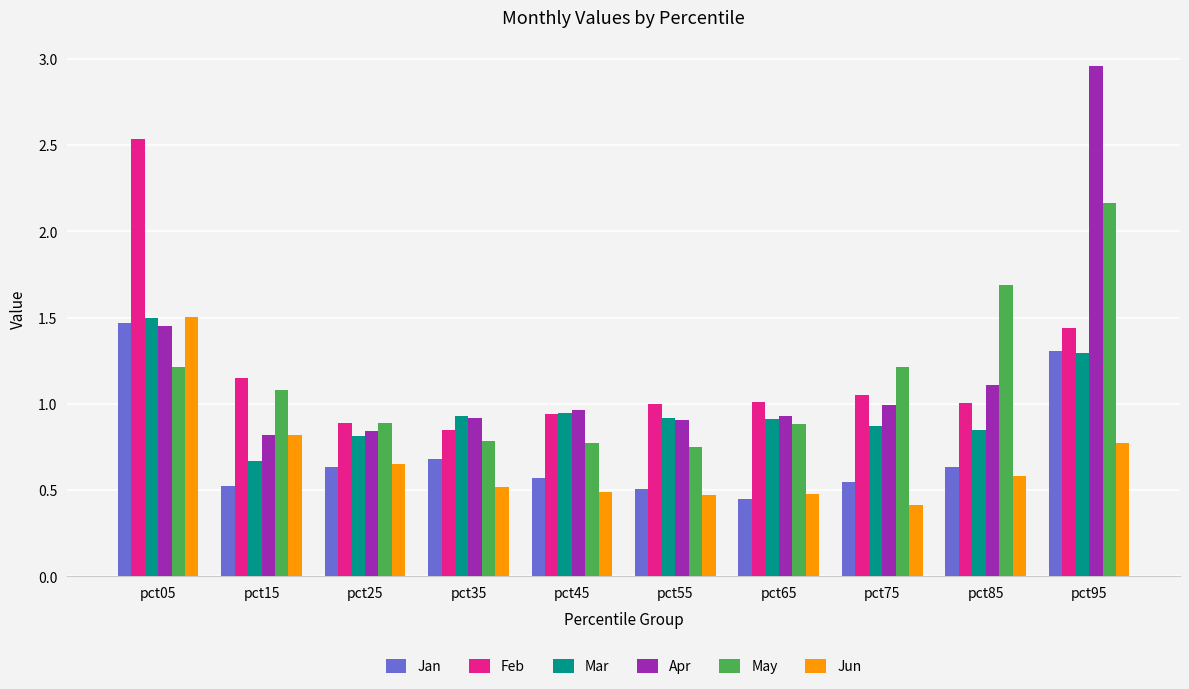

True or false: Jun has a value of 0.8 at pct95.

True